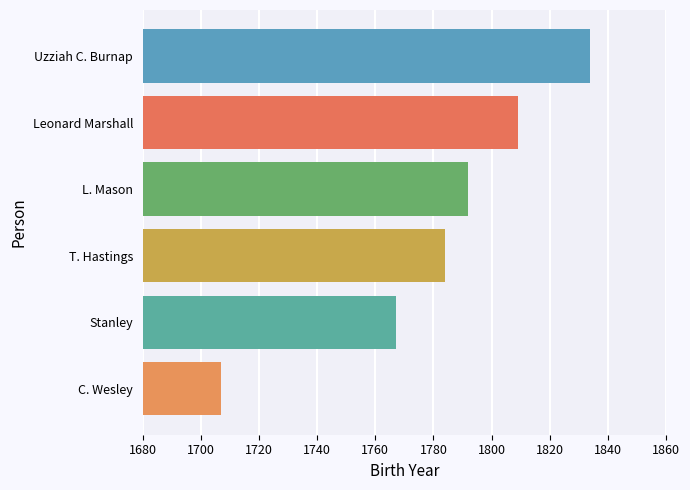

Count the number of data series in this chart.

1